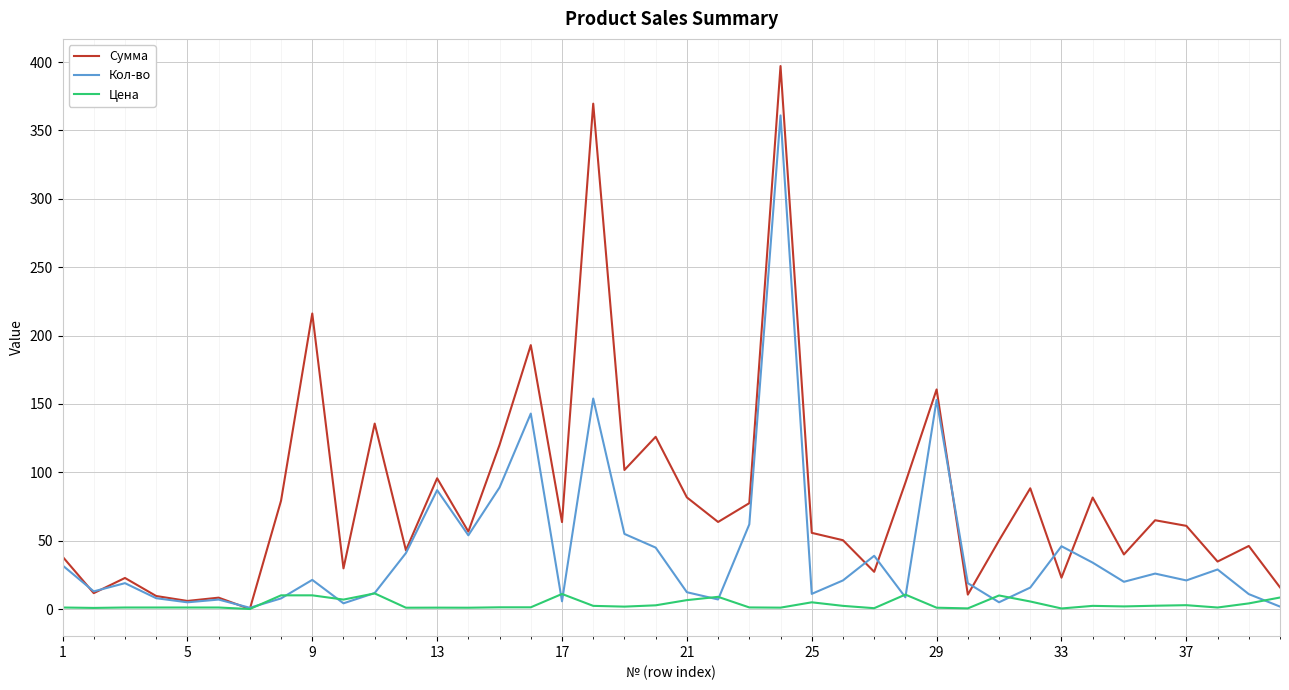

Which series has the widest spread of values?

Сумма